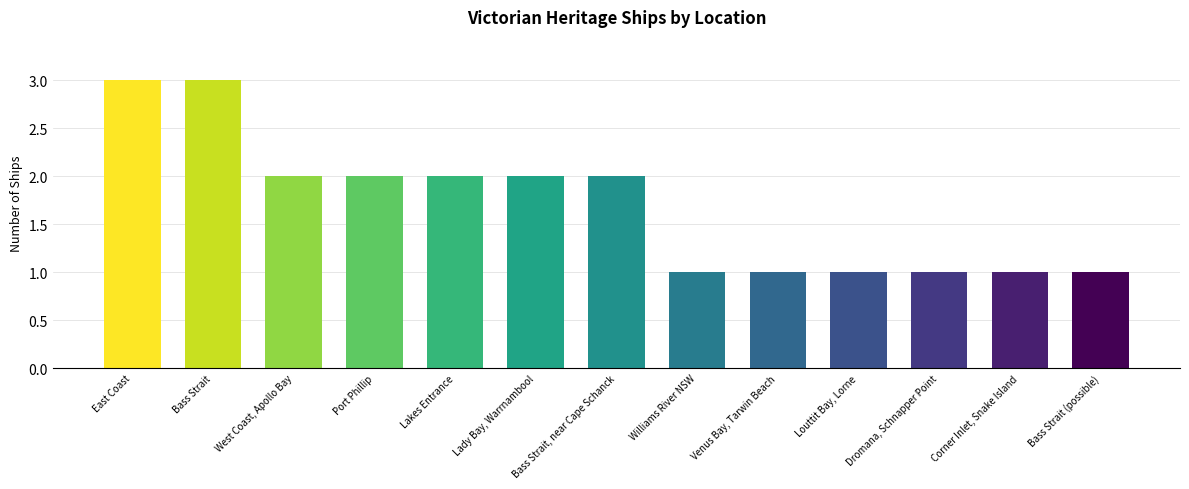

What is the label of the 9th bar from the right?

Lakes Entrance